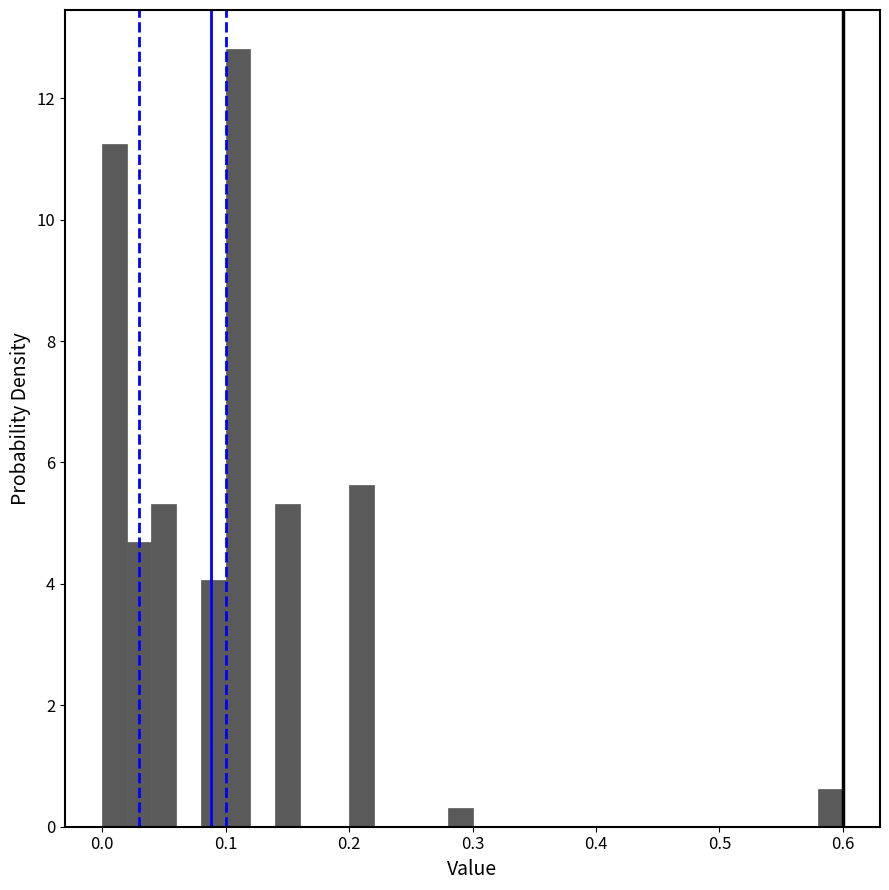

Around what value on the x-axis is the tallest bar? Give the approximate position of its centre, as read against the axis.

0.11